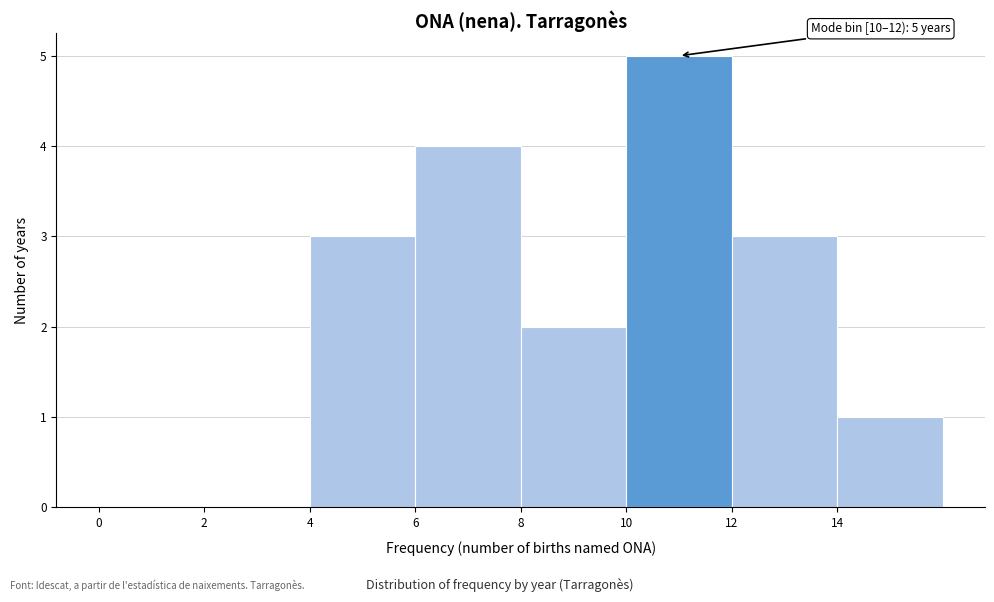

Which range on the x-axis has the tallest bar?

10 to 12